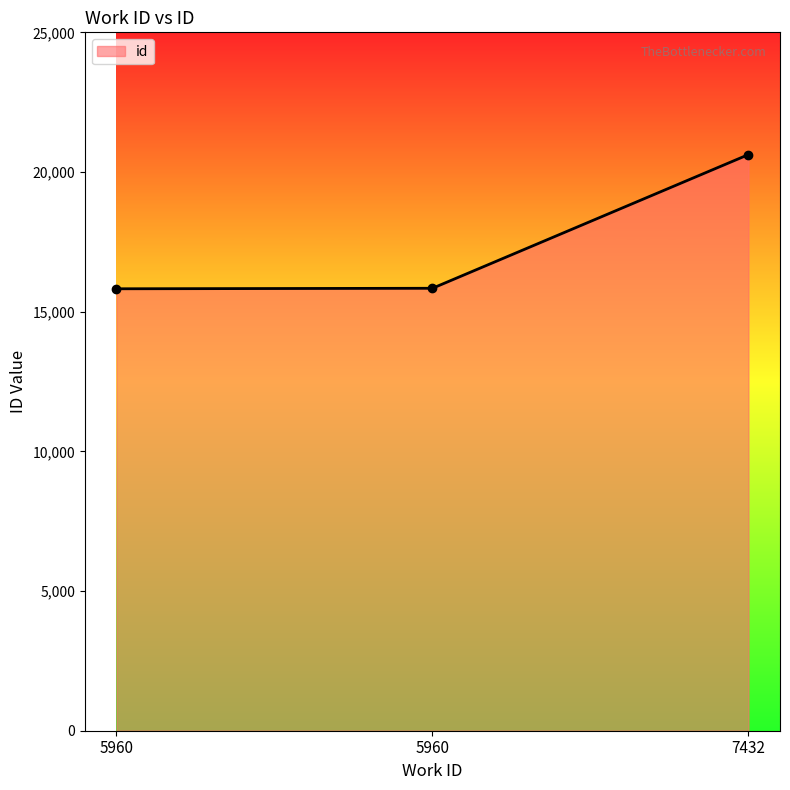

Reading left to right, extract all data points from this chart.

15820	15838	20623